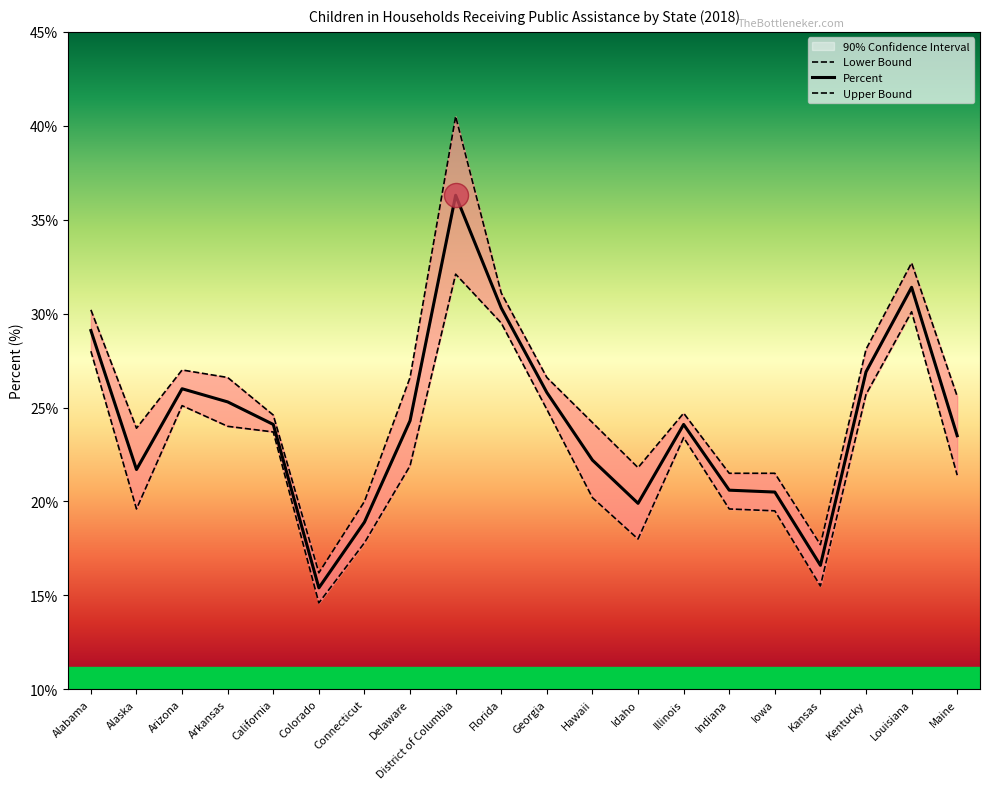

What is the total value across all series at Indiana?

61.7